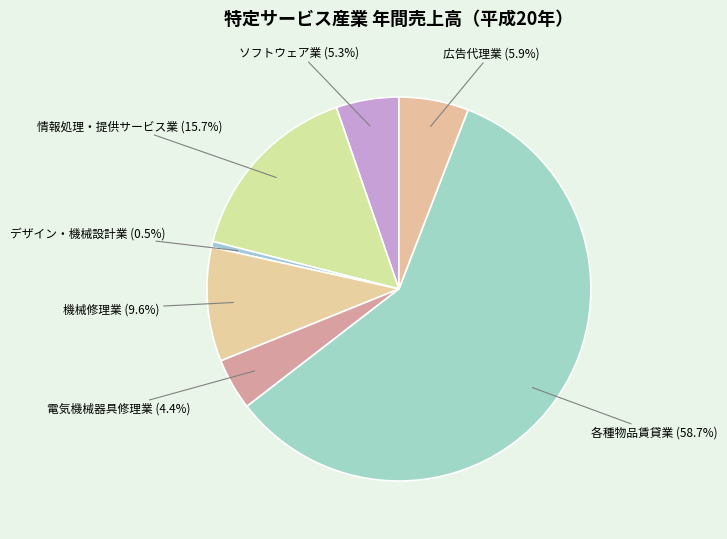

To the nearest percent, what portion does 電気機械器具修理業 represent?

4%